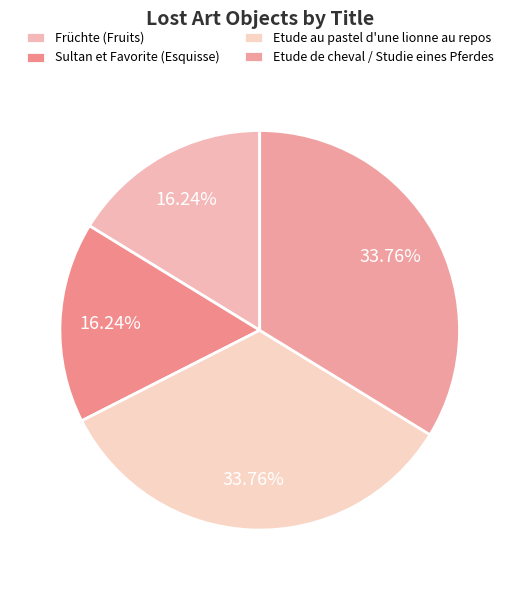

Is there any slice that represents more than half of the pie?

No